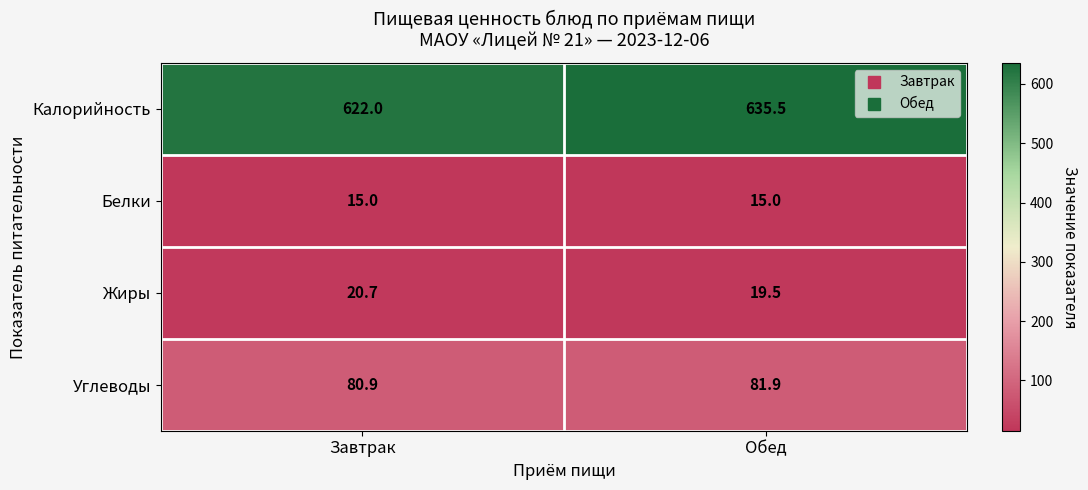

What is the minimum value shown in the chart?

15.0